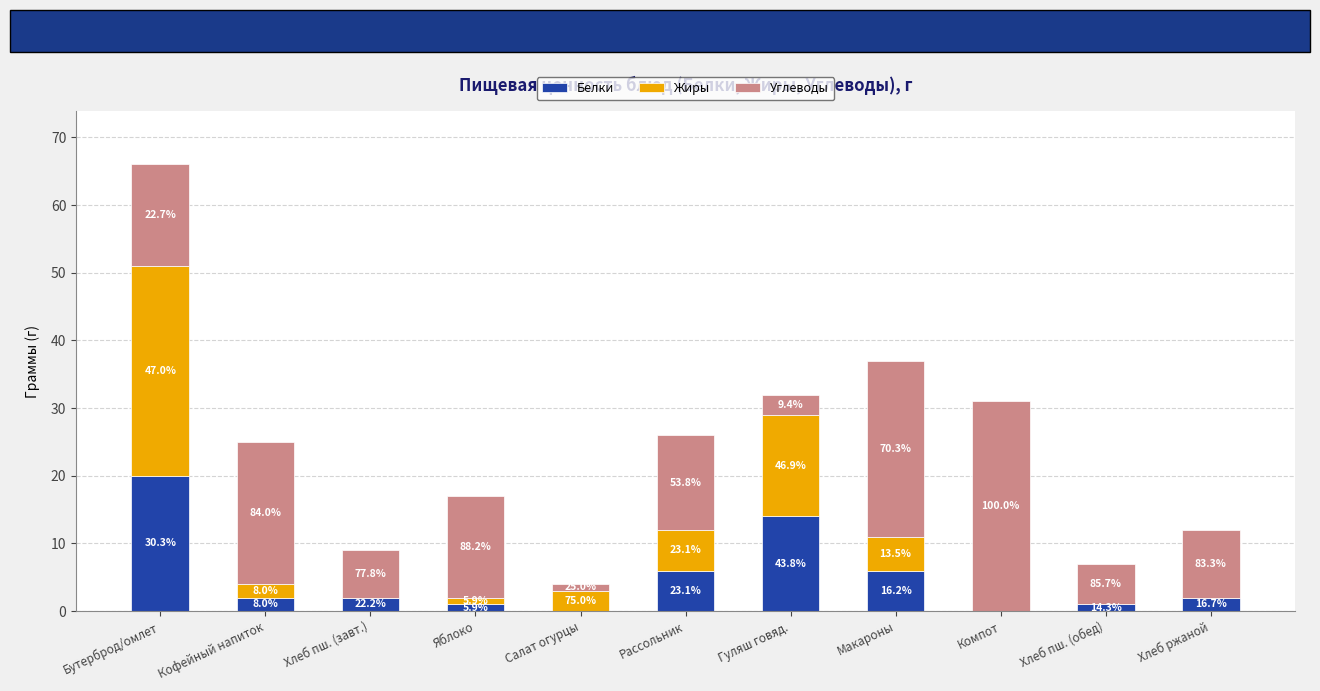

Are the bars grouped side by side (vs. stacked)?

No